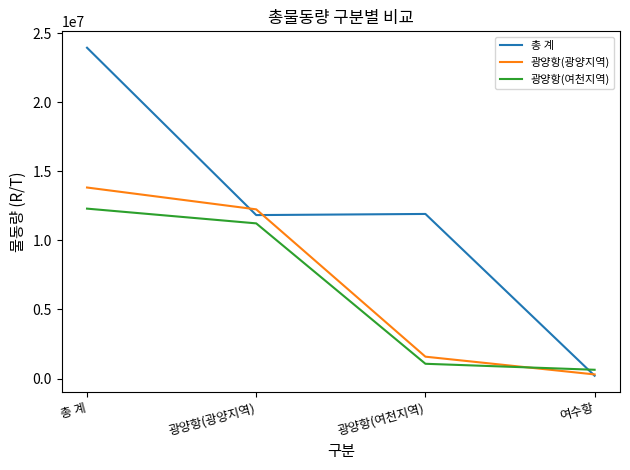

Which label corresponds to the smallest value in the chart?

여수항